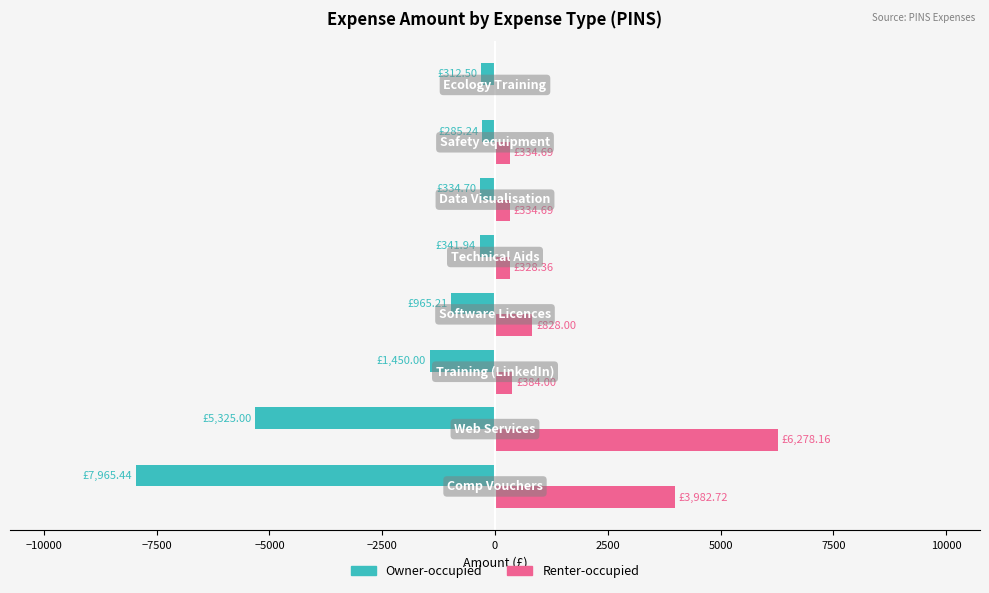

Which series has the largest total across all categories?

Renter-occupied